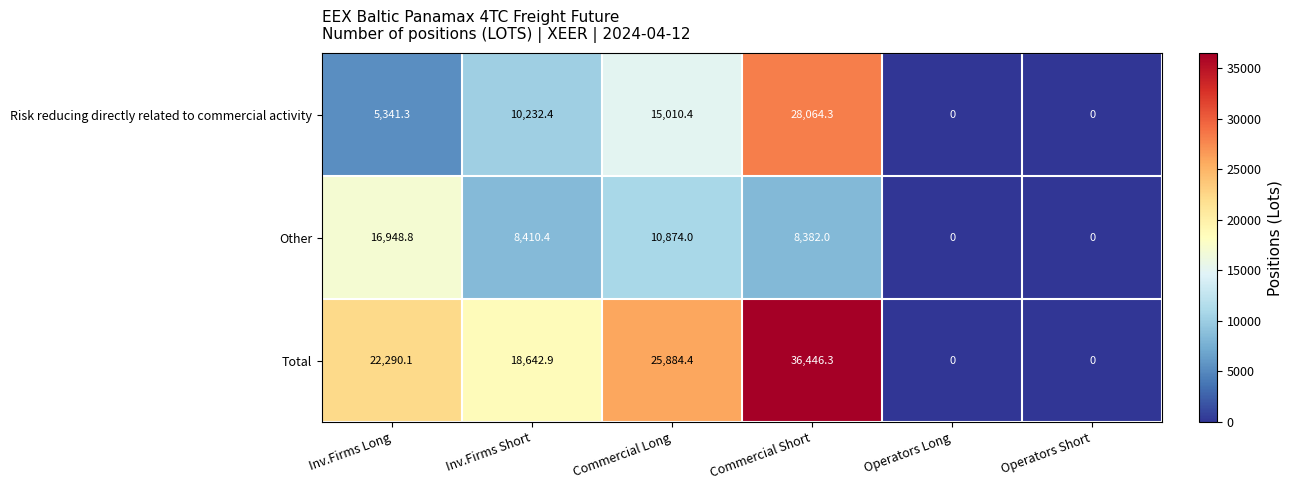

Which label corresponds to the largest value in the chart?

Commercial Short